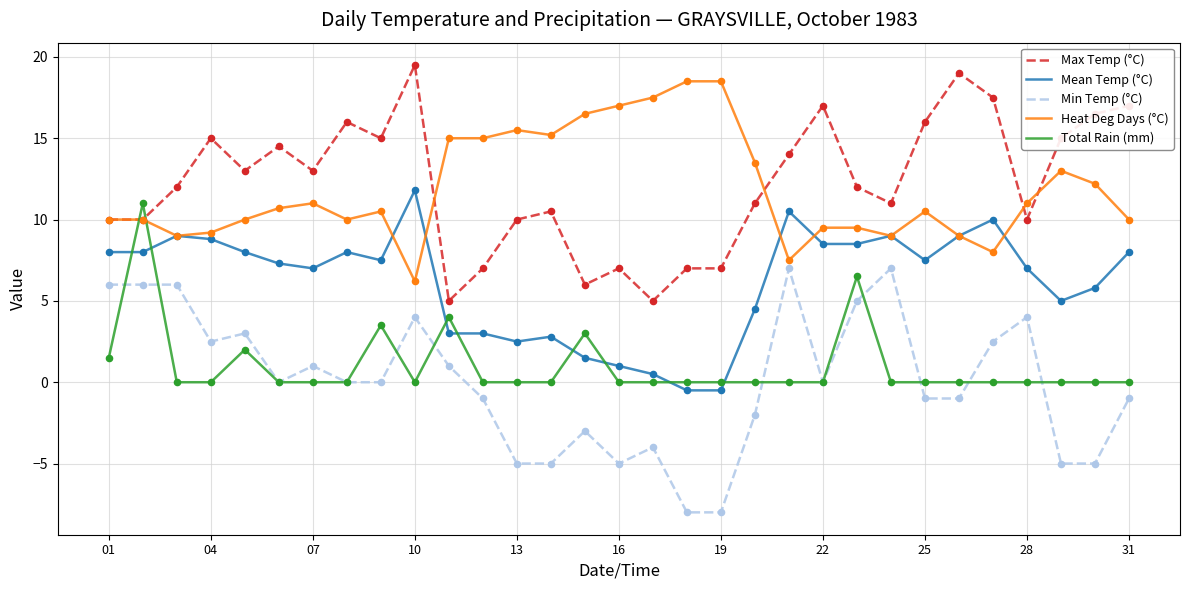

How many times do Total Rain (mm) and Heat Deg Days (°C) cross each other?

2